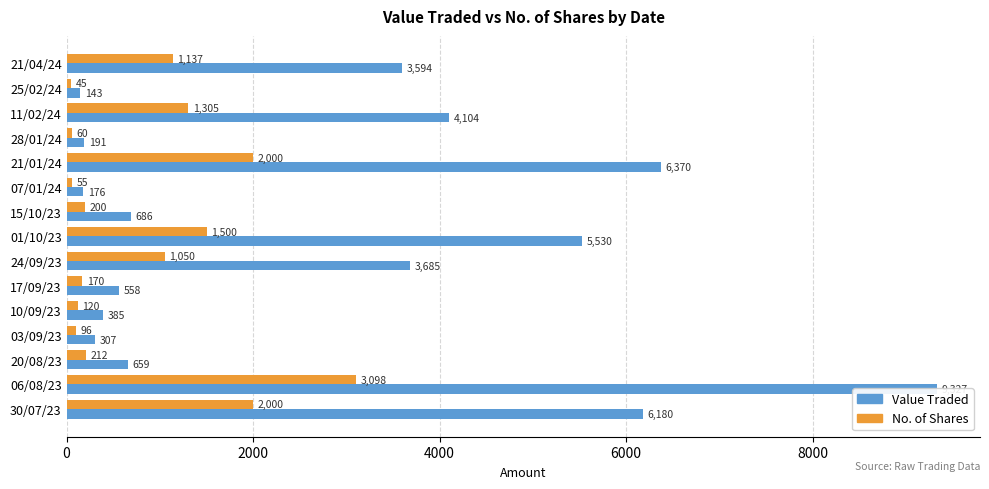

Rank the series at 21/04/24 from highest to lowest value.

Value Traded, No. of Shares